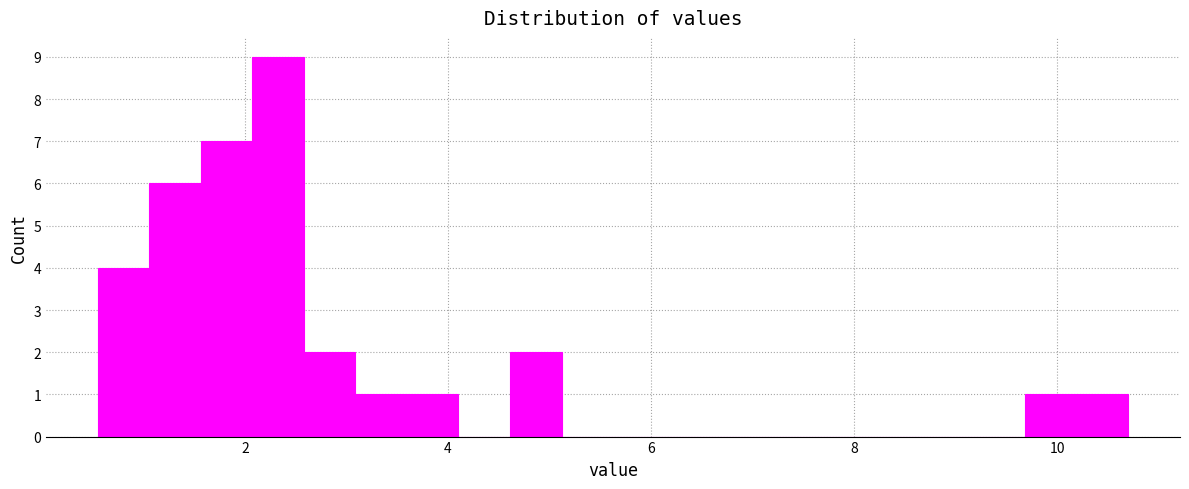

Around what value on the x-axis is the tallest bar? Give the approximate position of its centre, as read against the axis.

2.4